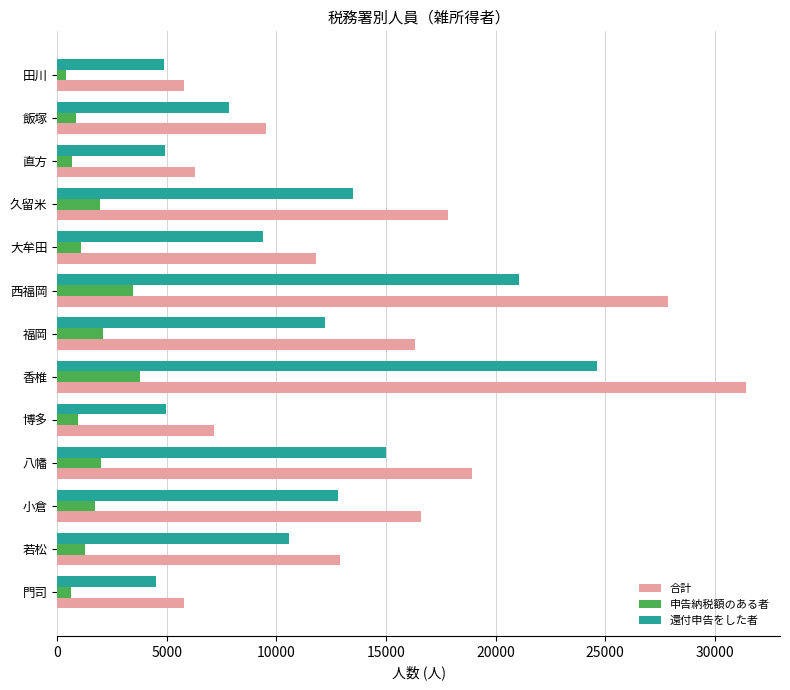

True or false: 還付申告をした者 has a value of 24639 at 香椎.

True